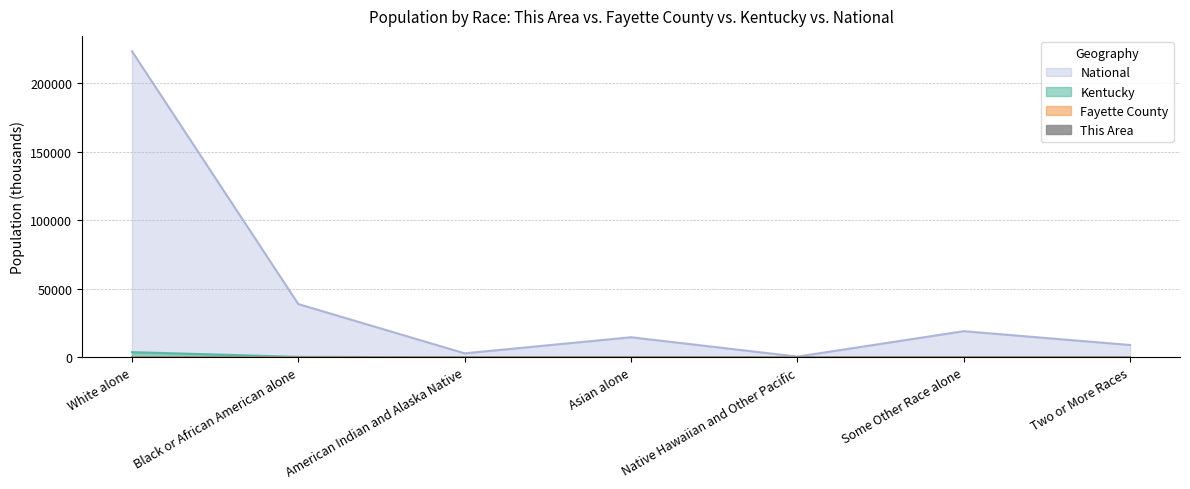

What is the value of the National point at the 5th from the left?

540.0